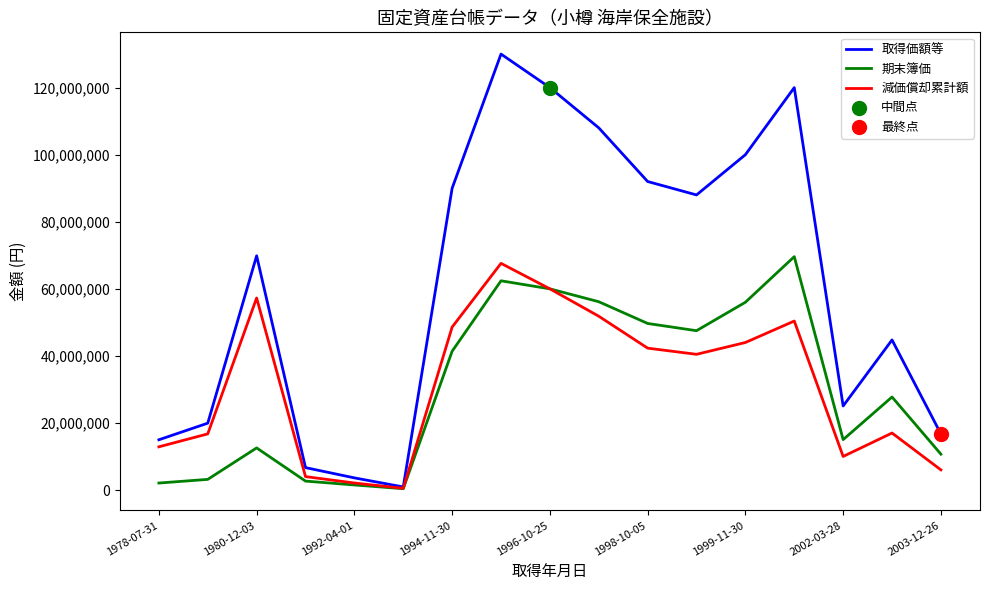

Which series has the largest range (max minus min)?

取得価額等